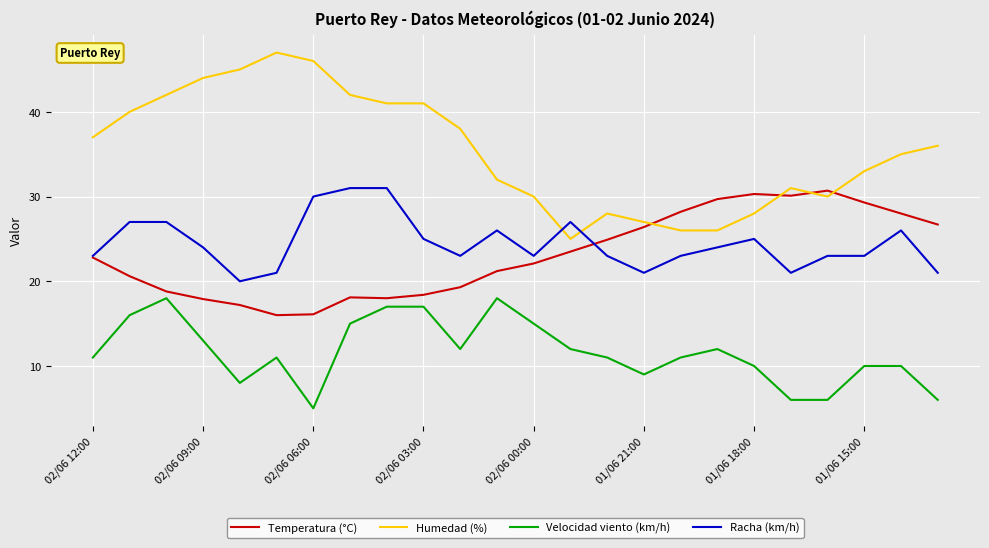

True or false: Humedad (%) and Velocidad viento (km/h) cross at least once.

False